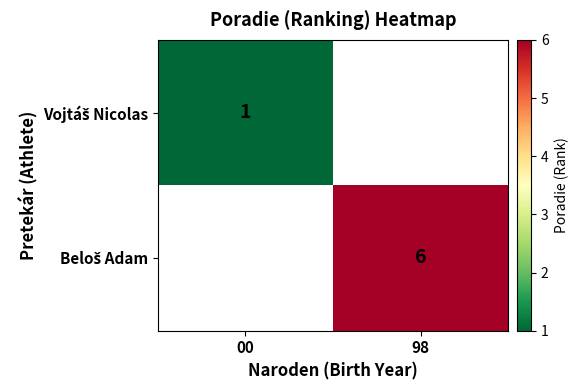

What is the sum of all Beloš Adam values?

6